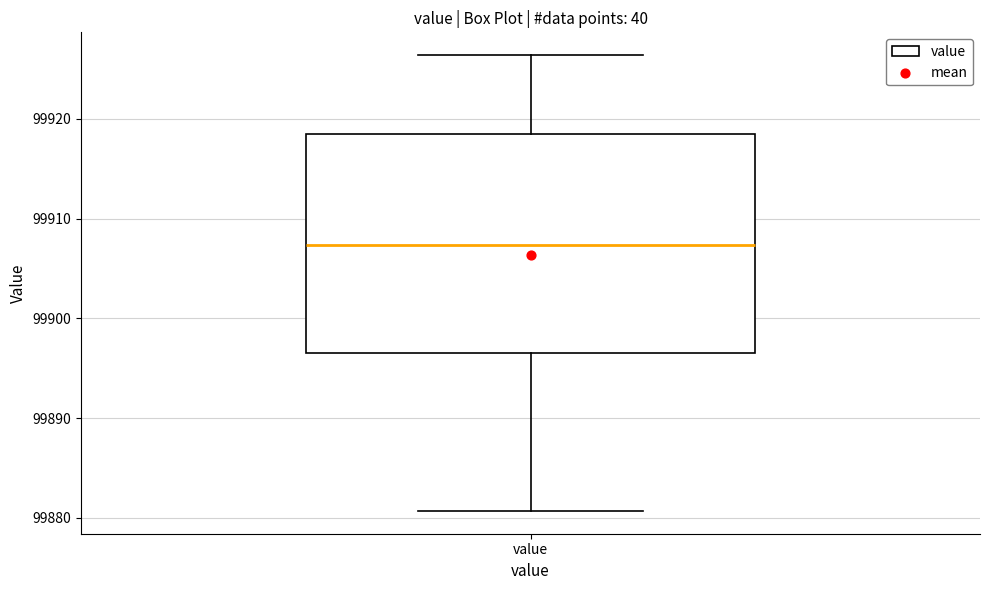

Where does the lower whisker of the box for value end on the y-axis? The values are not printed on the chart, so give them approximately, as read against the axis.

99881